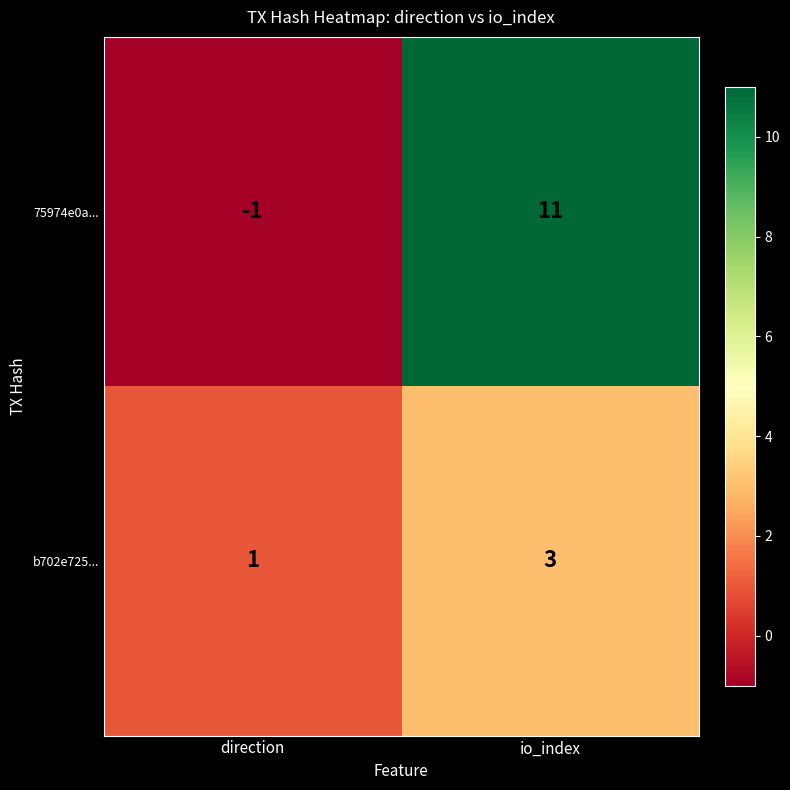

Reading left to right, transcribe all the data shown in this chart.

75974e0a...: direction=-1	io_index=11
b702e725...: direction=1	io_index=3